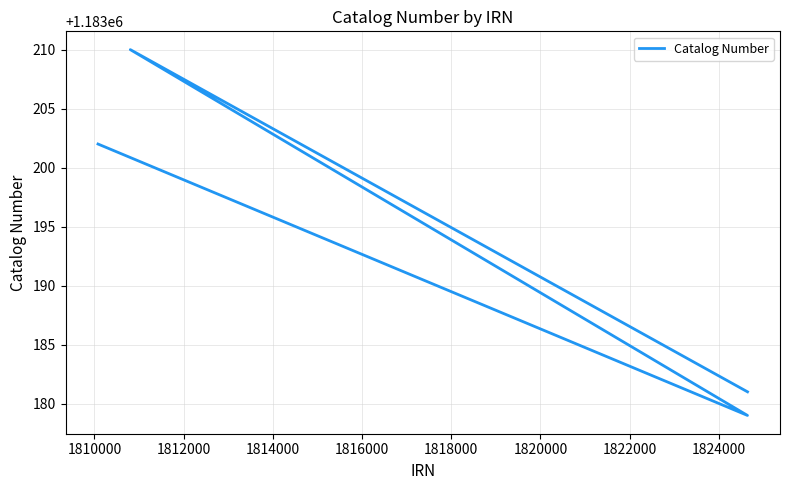

How many data points are above 1183202?

1